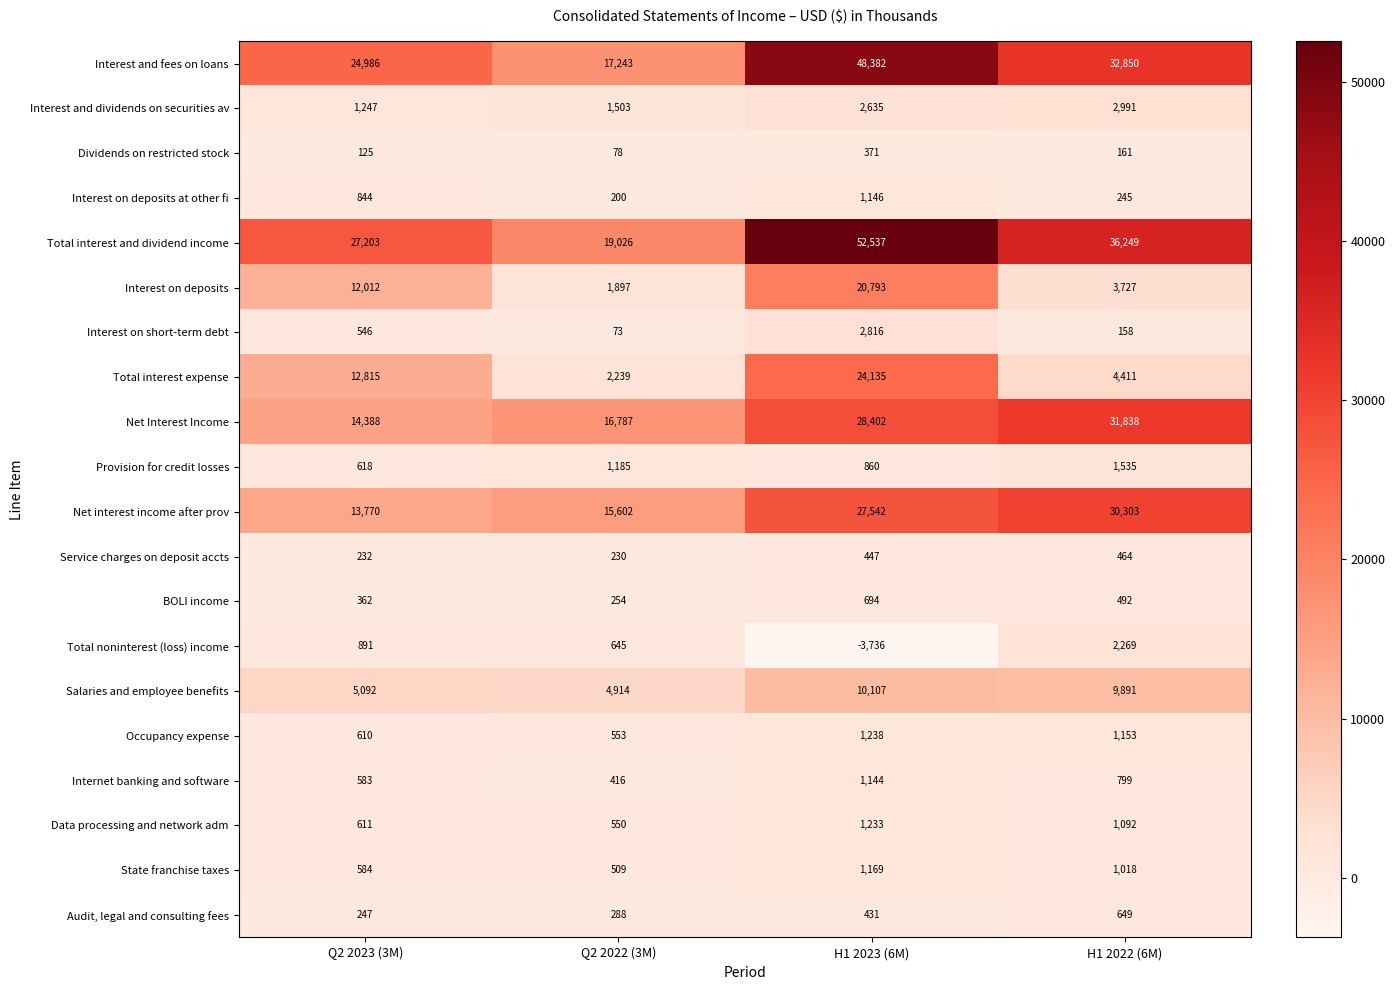

Which series has the widest spread of values?

Total interest and dividend income